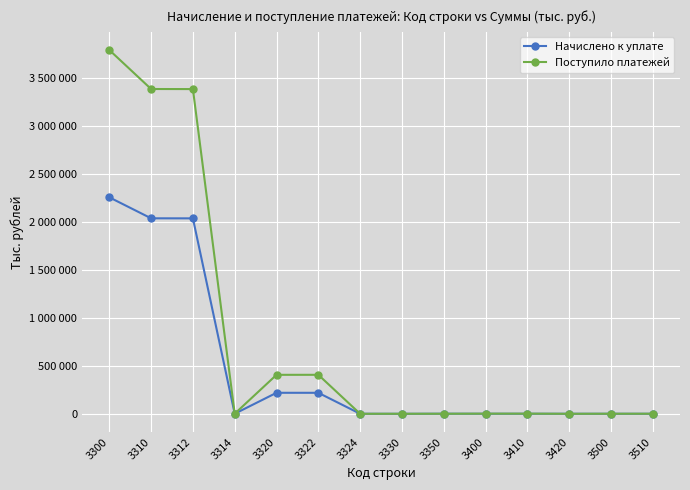

Which has a higher value, 3510 or 3314?

3314